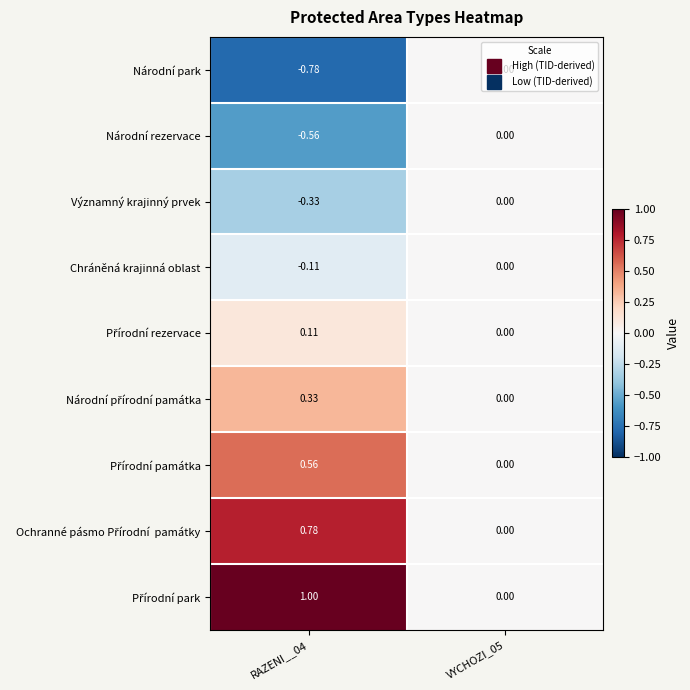

Count the number of categories in the chart.

2